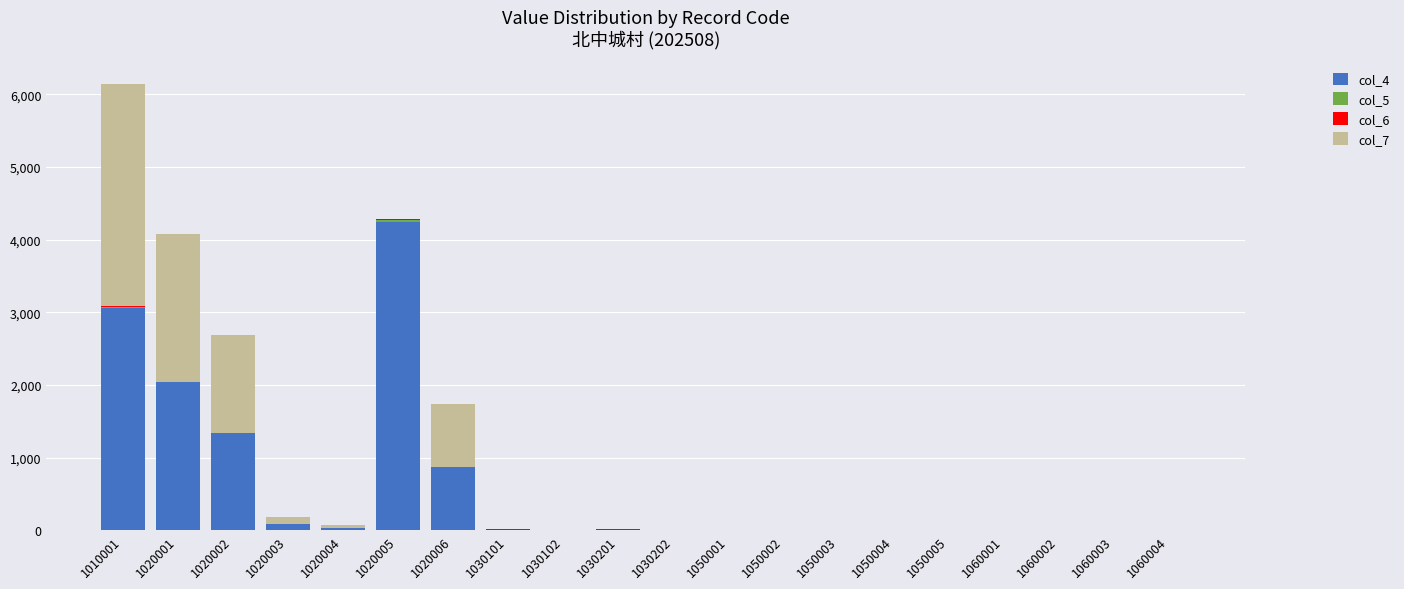

What is the total value across all series at 1020001?

4080